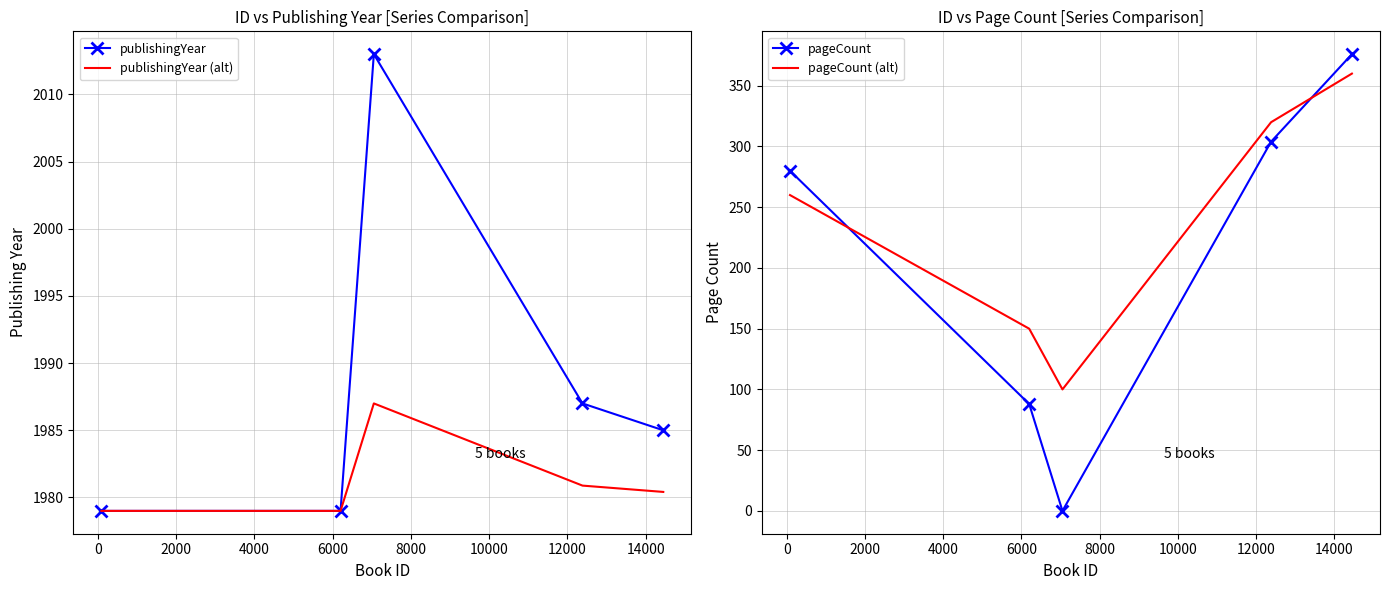

True or false: publishingYear (alt) has more than 0 interior local peaks.

True